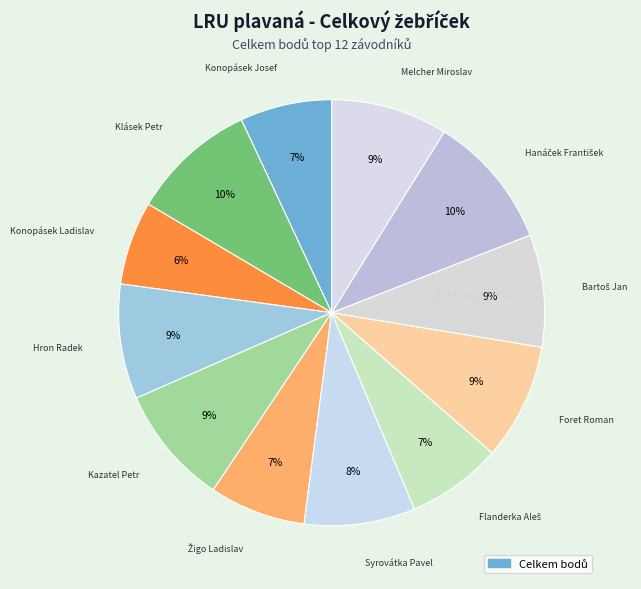

How many segments does this pie chart have?

12